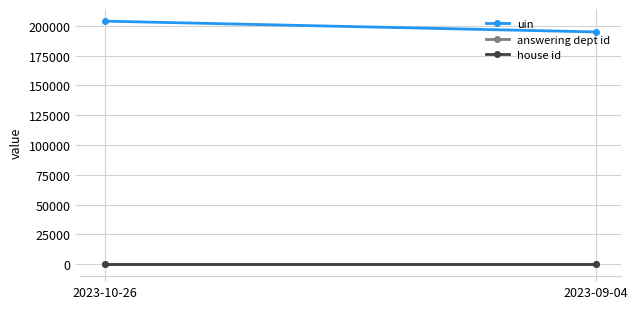

Rank the series by their maximum value, from highest to lowest.

uin, answering dept id, house id